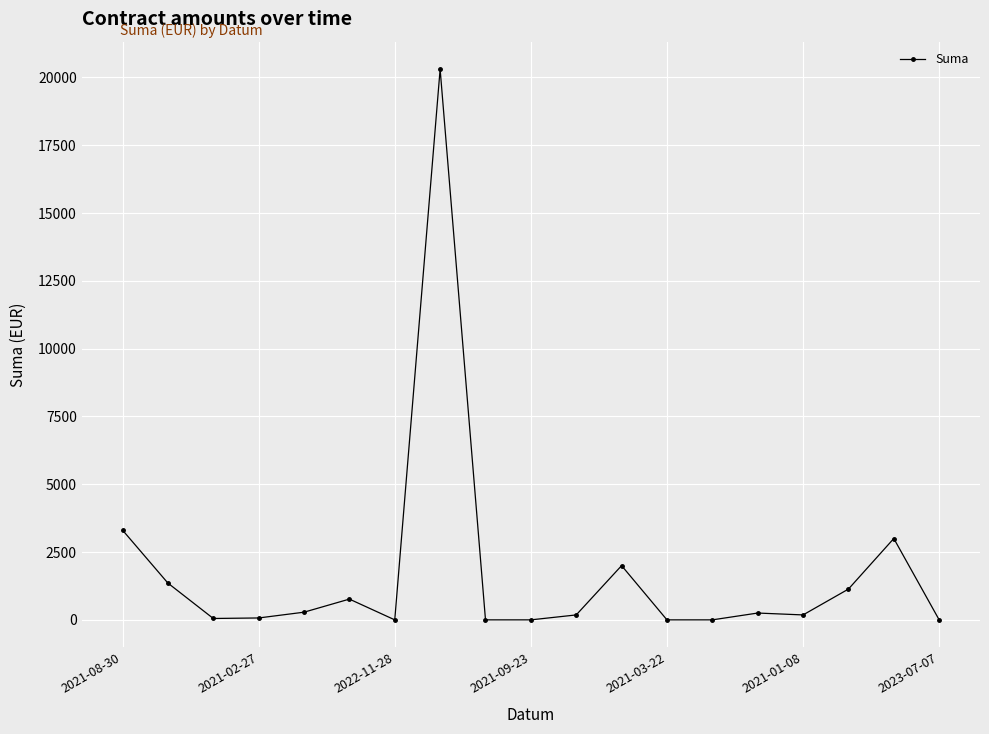

What is the difference between the maximum and minimum values?

20305.8